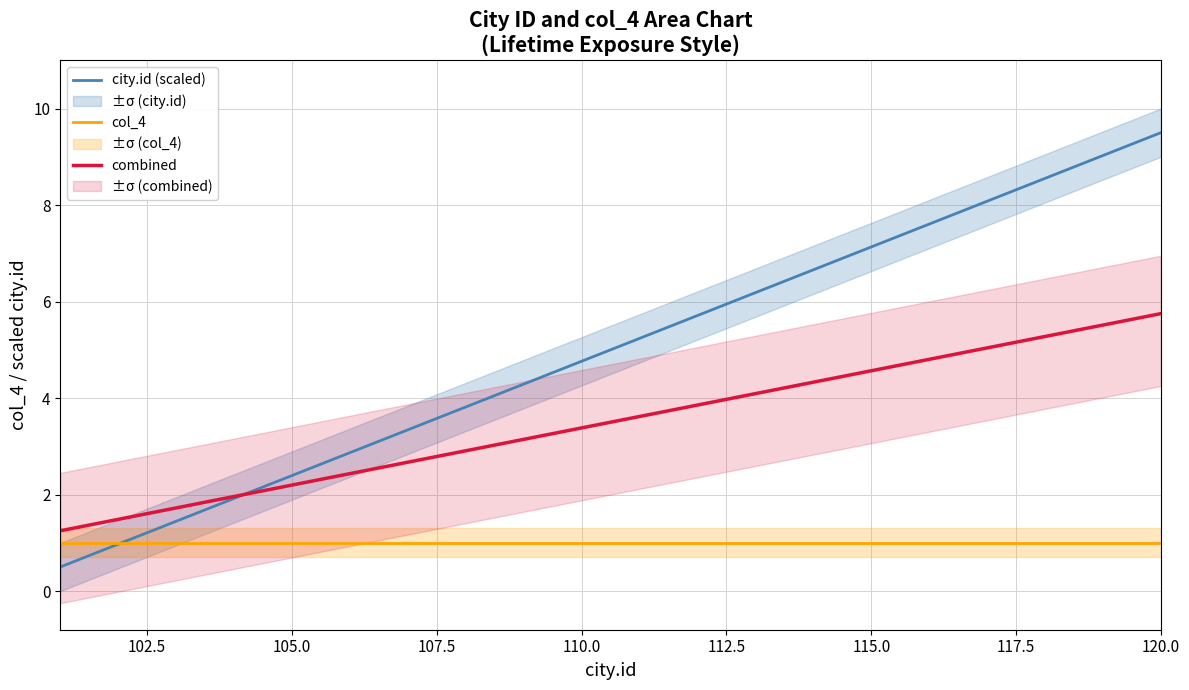

Which category has the highest value in the city.id (scaled) series?

120.0